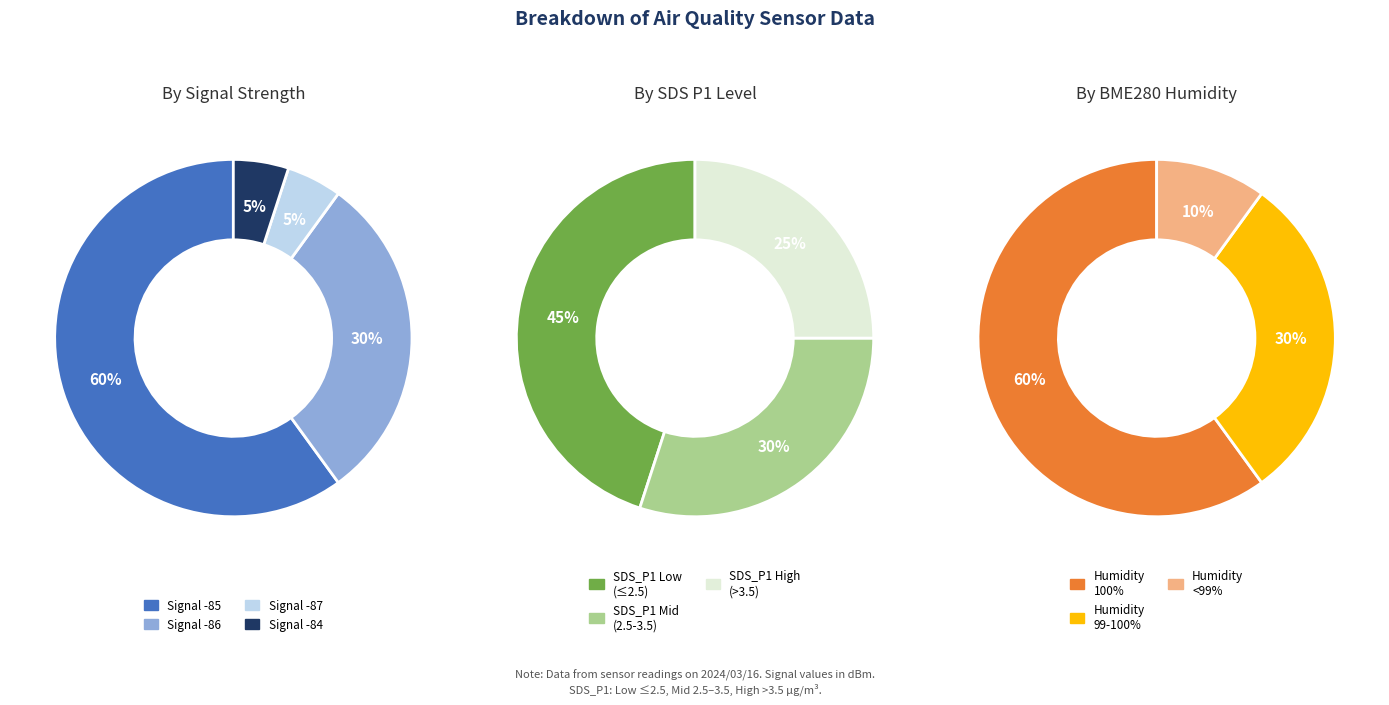

Does 10 account for over 50% of the chart?

No